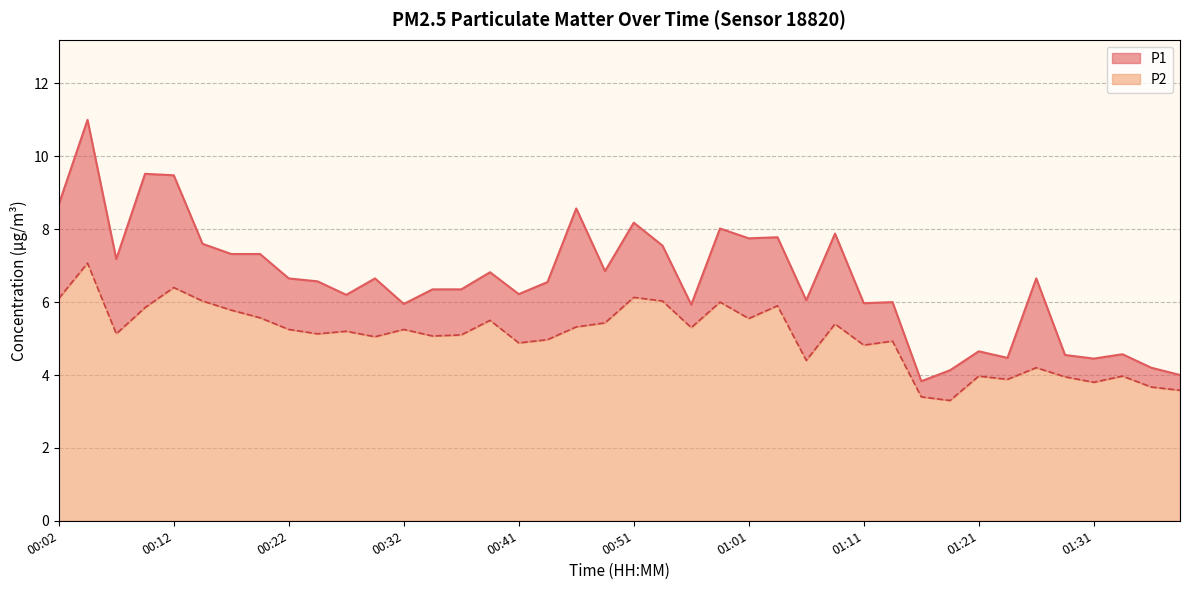

Which series changed the most between 00:44 and 00:54?

P2